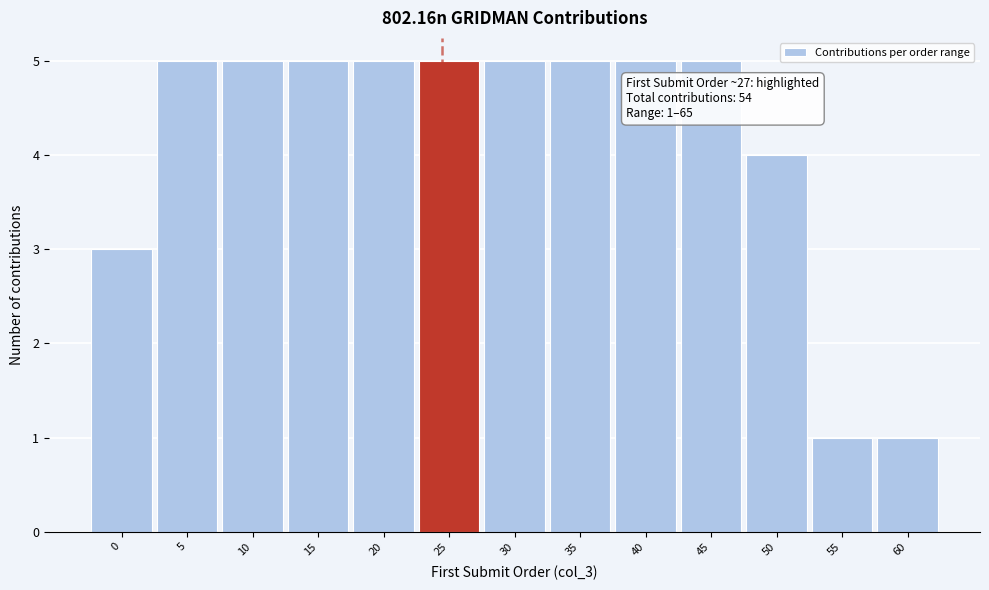

Reading right to left, transcribe all the data shown in this chart.

60=1	55=1	50=4	45=5	40=5	35=5	30=5	25=5	20=5	15=5	10=5	5=5	0=3